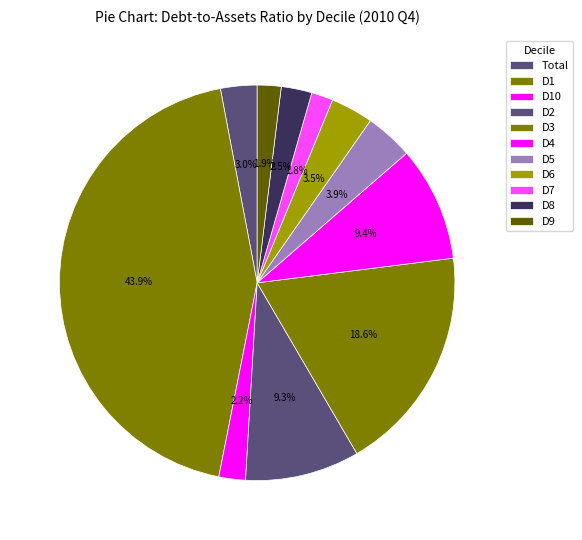

How many segments does this pie chart have?

11